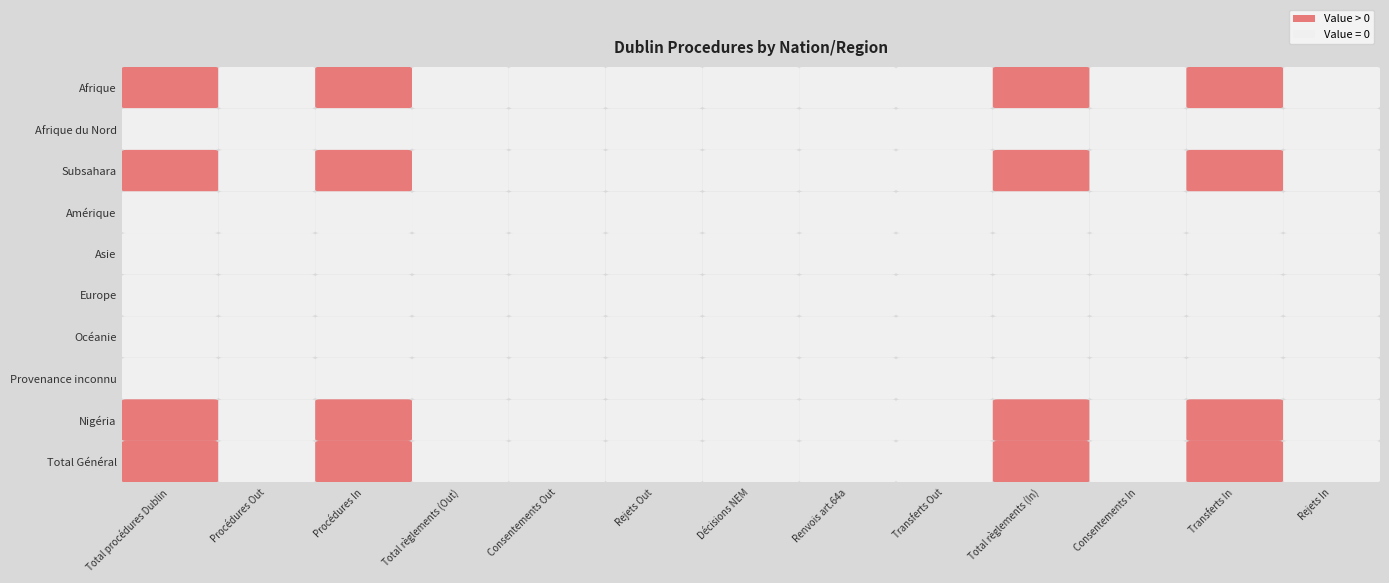

Which series changed the most between 0 and 5?

Afrique